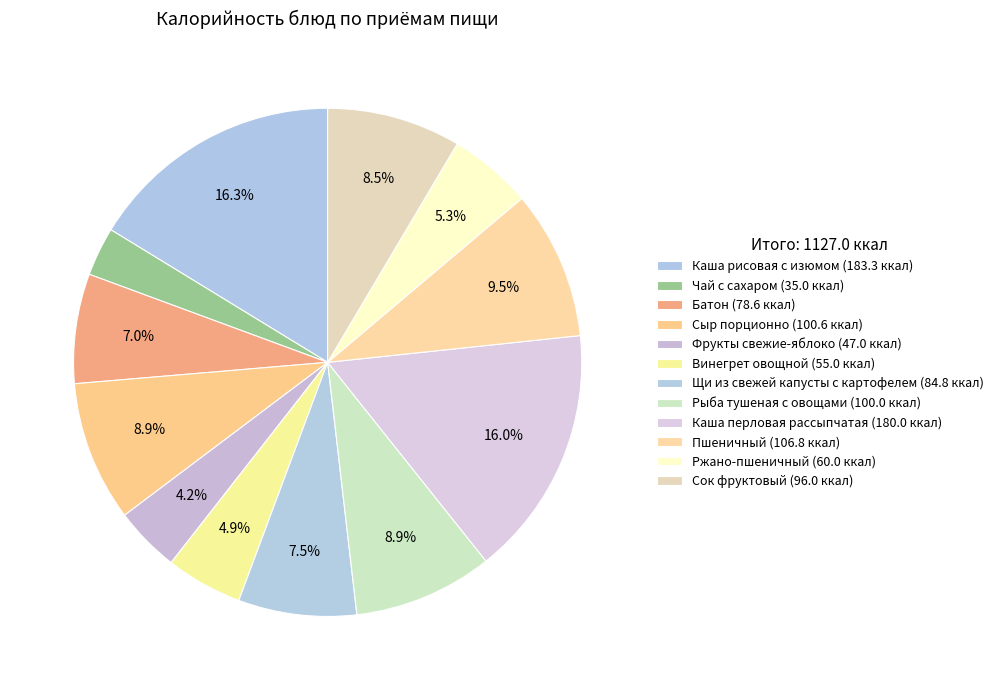

Rank the categories by value from highest to lowest.

Каша рисовая с изюмом, Каша перловая рассыпчатая, Пшеничный, Сыр порционно, Рыба тушеная с овощами, Сок фруктовый, Щи из свежей капусты с картофелем, Батон, Ржано-пшеничный, Винегрет овощной, Фрукты свежие-яблоко, Чай с сахаром